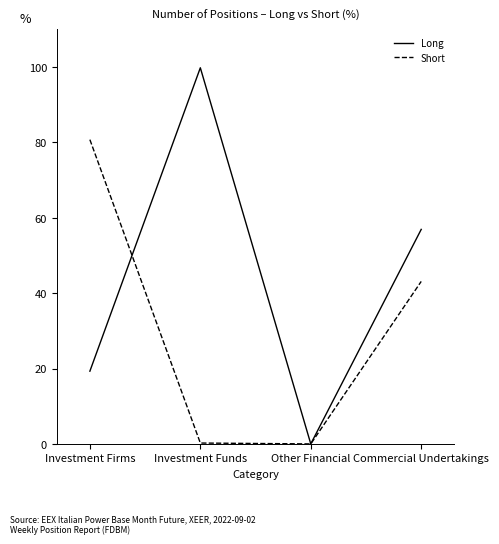

What is the difference between the Long values at Commercial Undertakings and Other Financial?

56.9